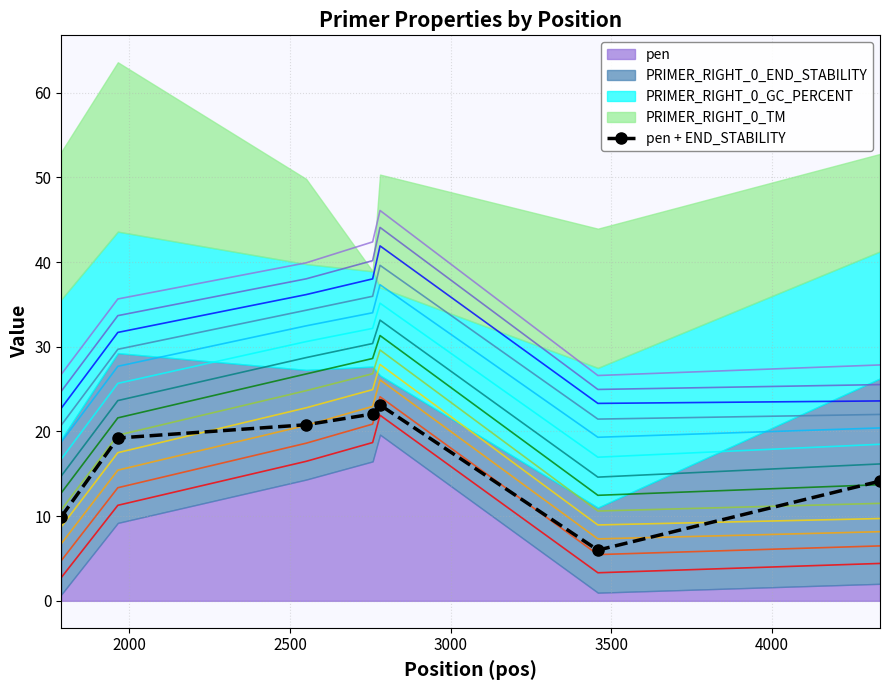

How many data points are above 19?

4